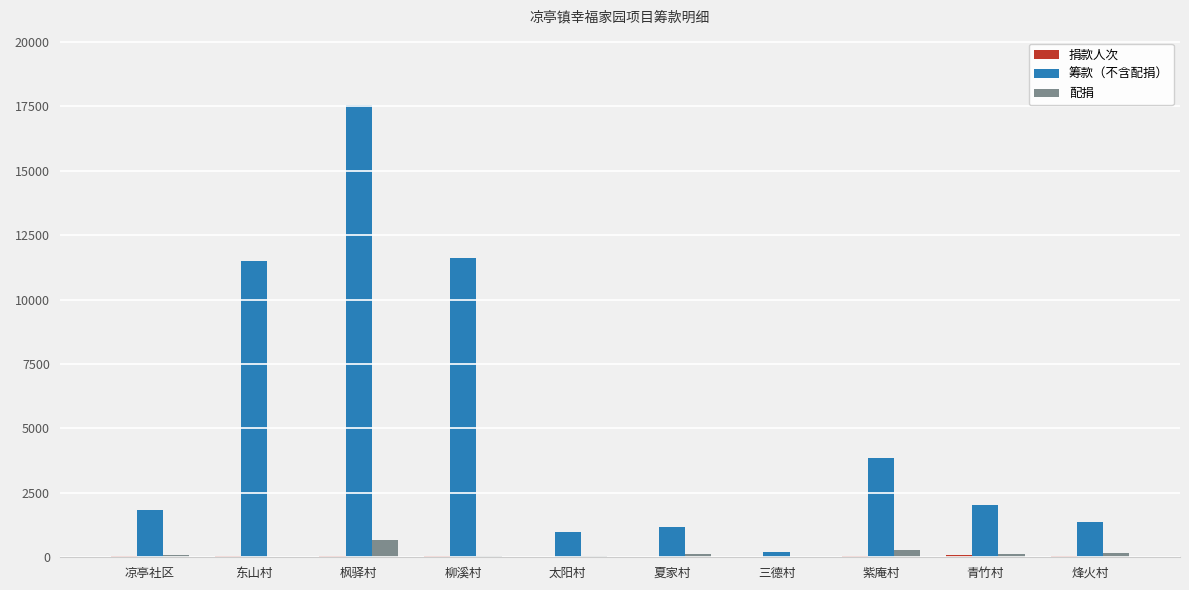

Is it true that 筹款（不含配捐） equals 17537.0 at 枫驿村?

True